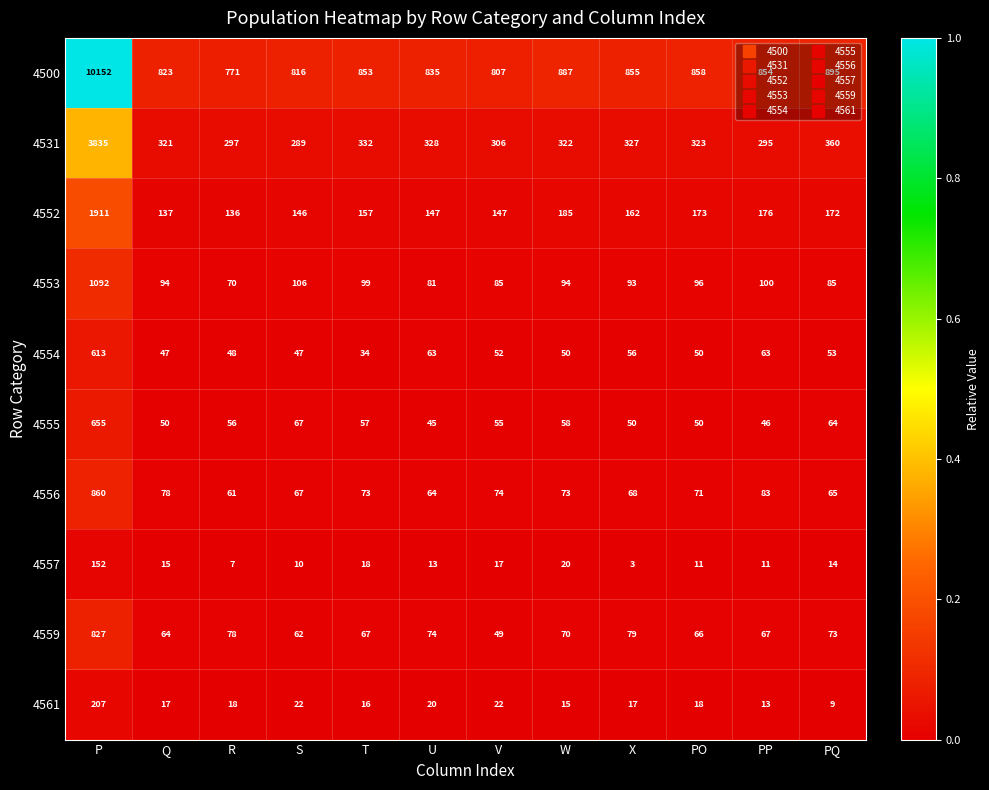

Is the value of 4557 at PQ greater than the value of 4559 at W?

No